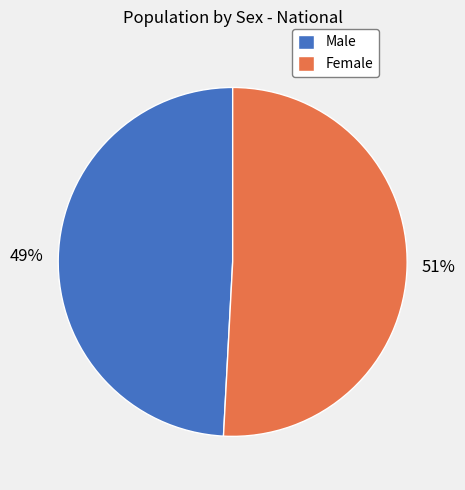

What is the largest slice in the pie chart?

Female